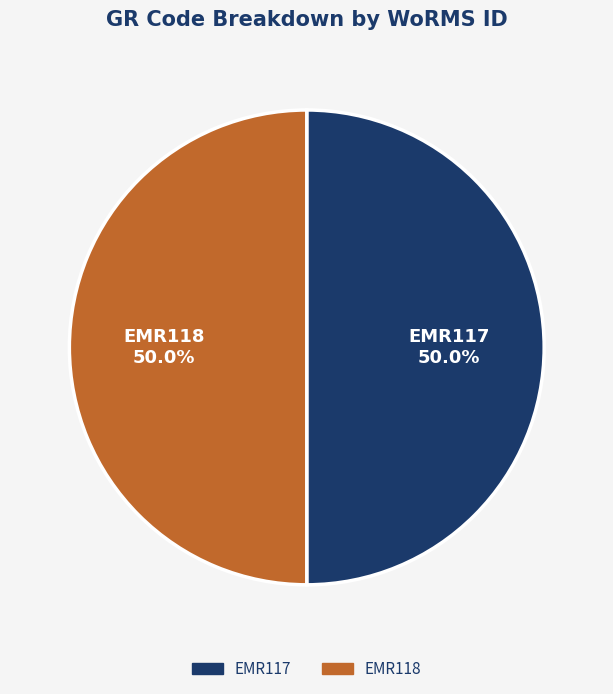

To the nearest percent, what is the combined percentage of EMR118 and EMR117?

100%